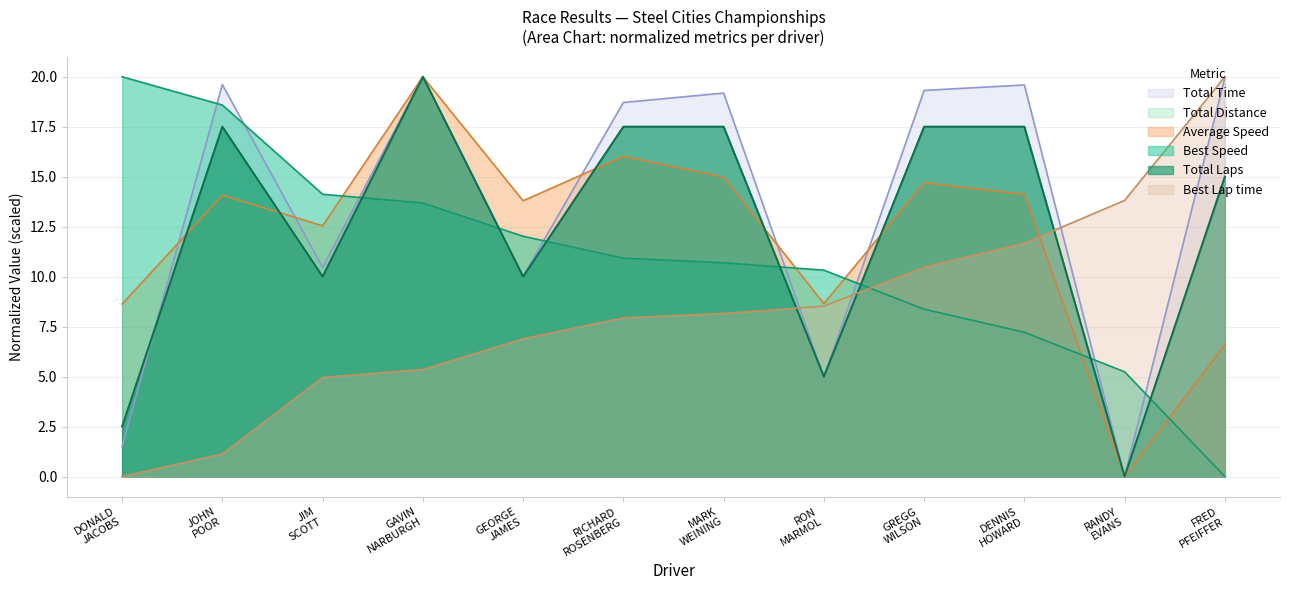

Between DENNIS HOWARD and GAVIN NARBURGH, which is larger?

GAVIN NARBURGH